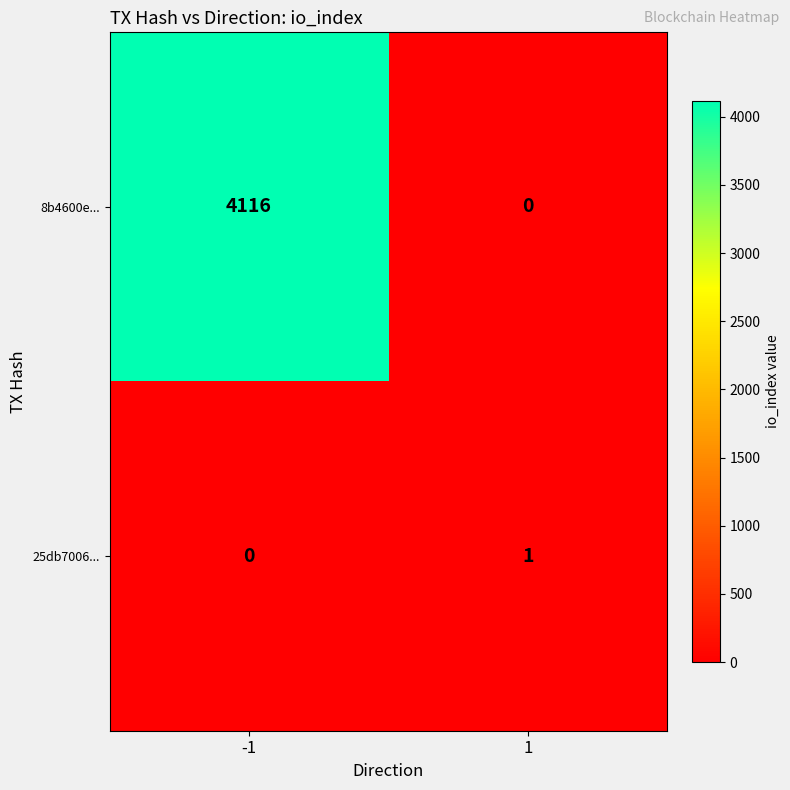

What is the difference between the 8b4600e... values at -1 and 1?

4116